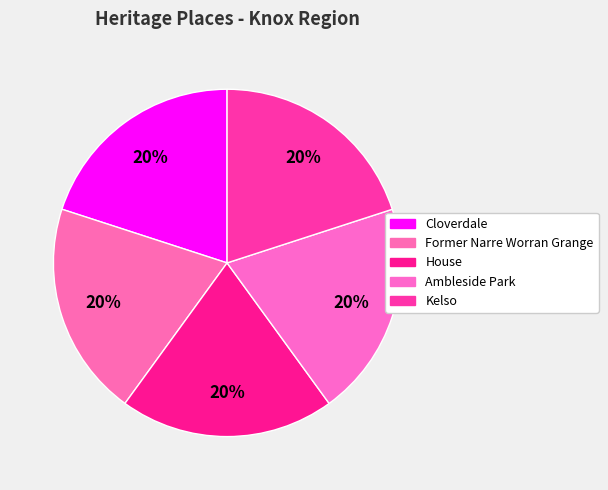

To the nearest percent, what percentage of the pie is Former Narre Worran Grange?

20%